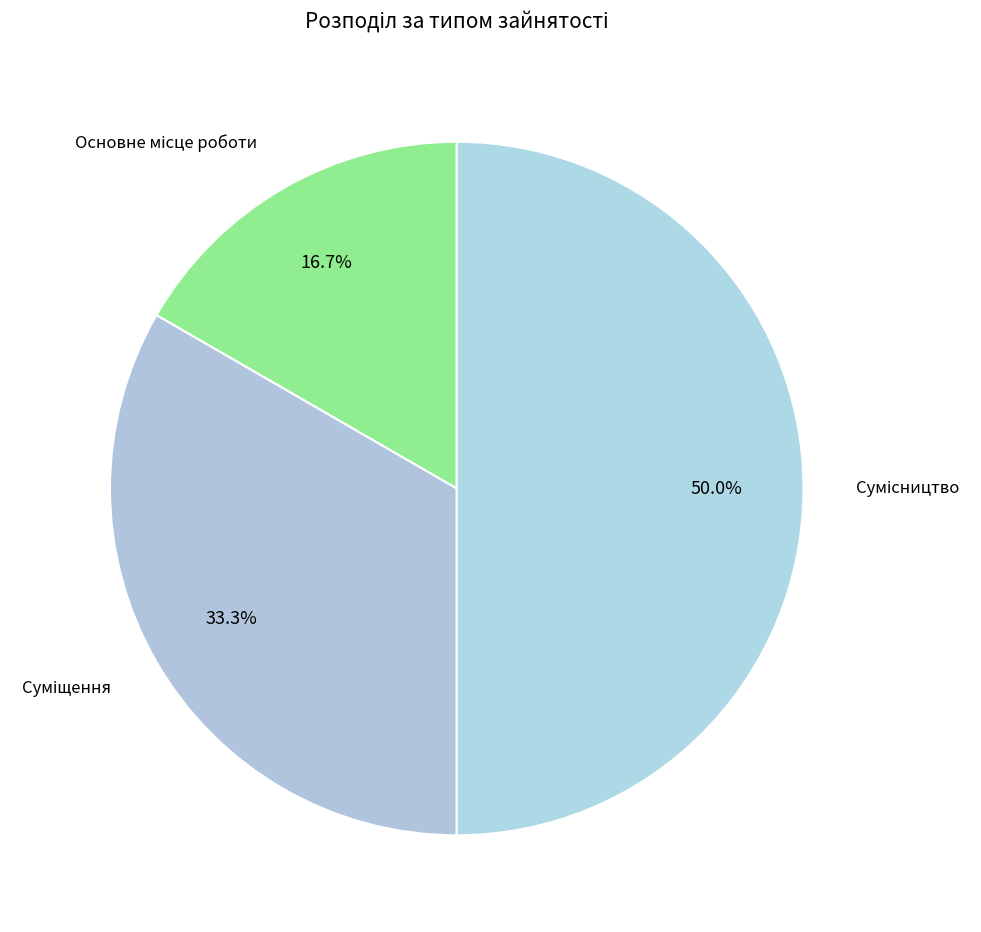

Count the number of slices in the pie.

3